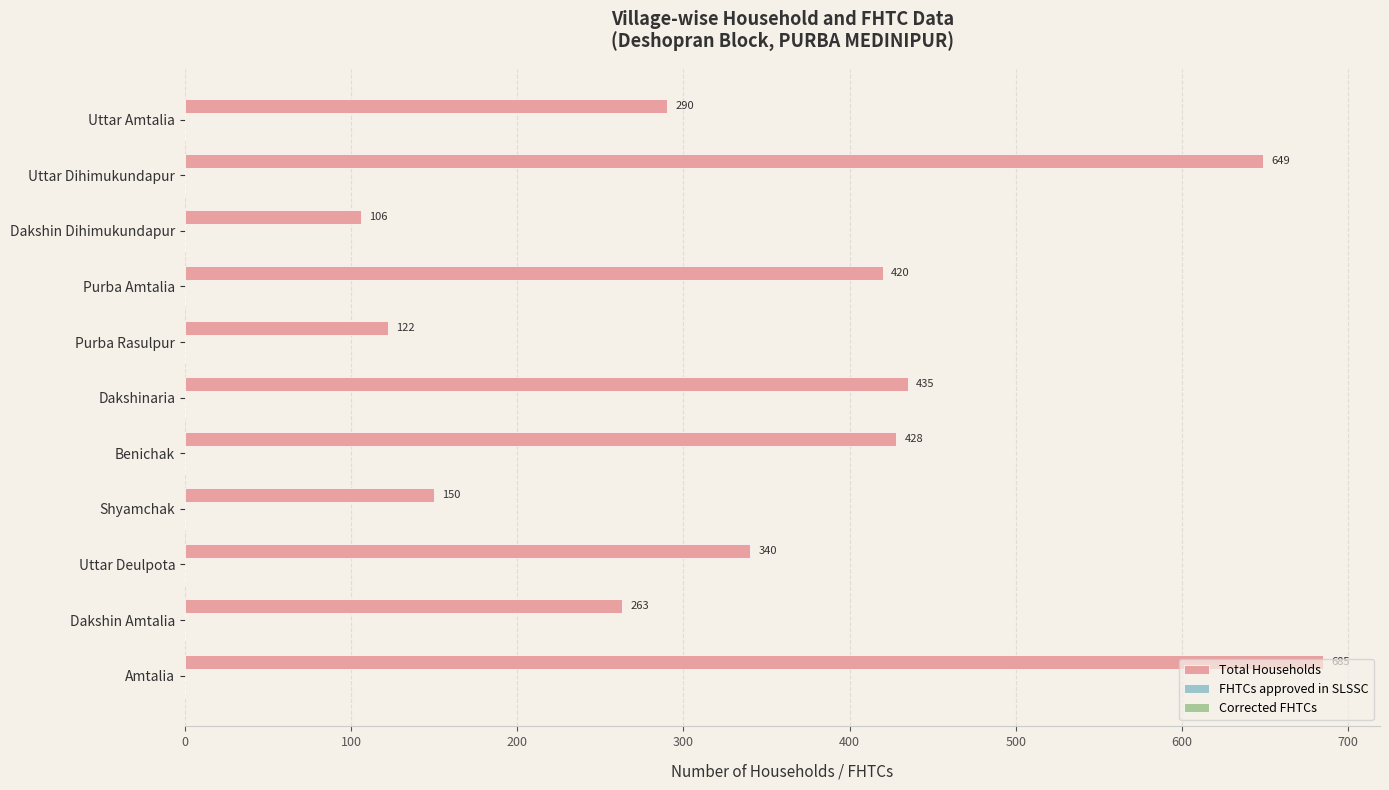

At which category does the chart reach its peak across all series?

Amtalia